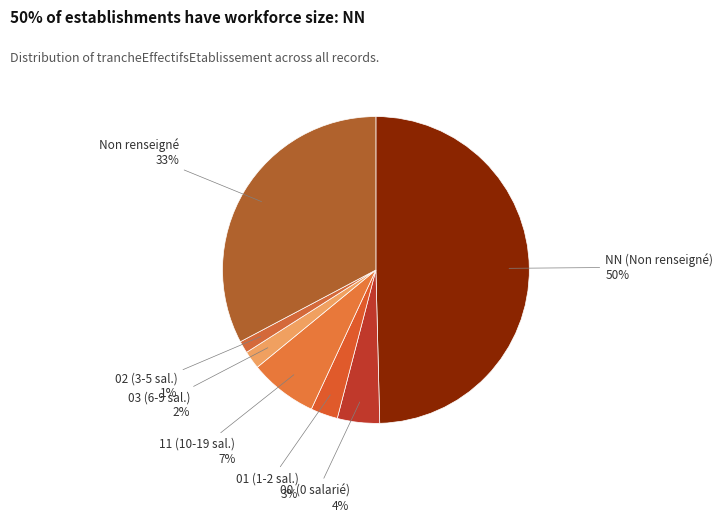

Count the number of slices in the pie.

7